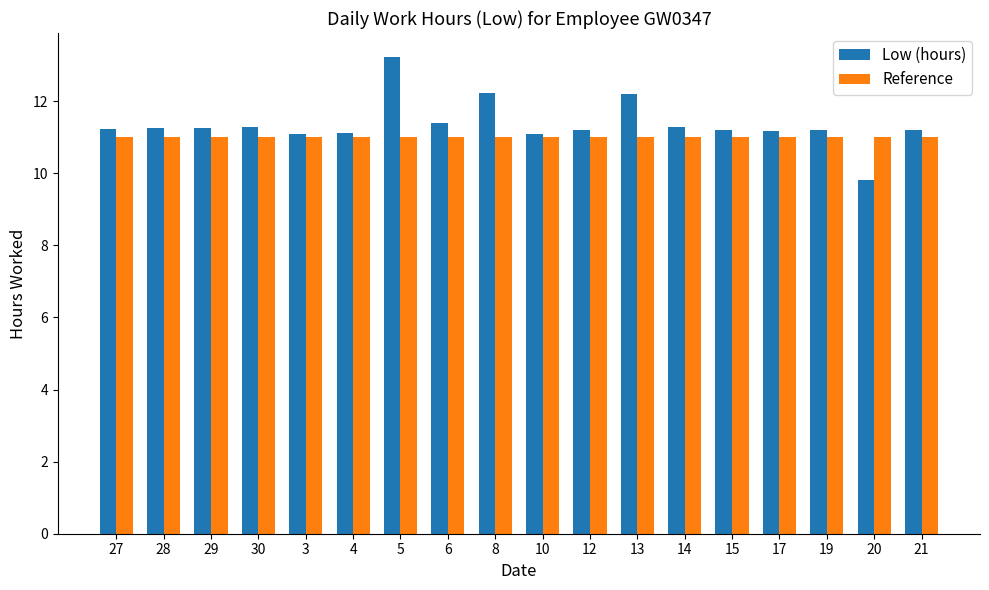

How many groups of bars are there?

18